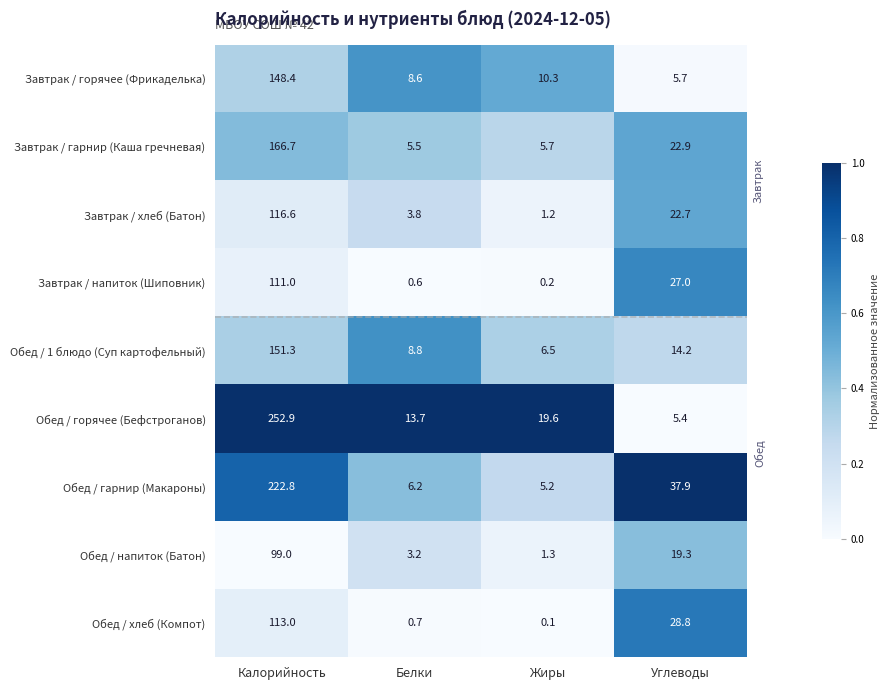

What is the sum of the Обед / хлеб (Компот) values at Жиры and Белки?

0.8